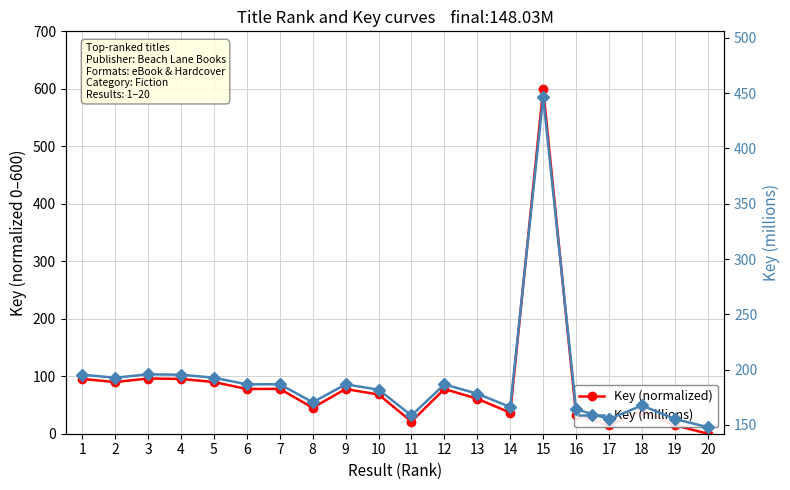

How many intersections are there between Key (normalized) and Key (millions)?

2